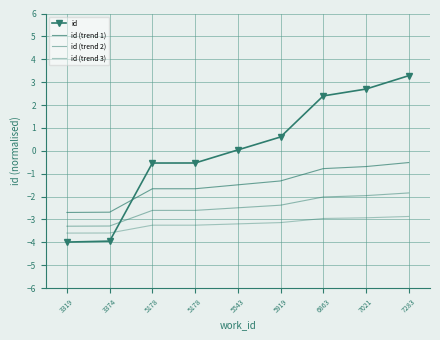

What is the sum of all id (trend 3) values?

-28.8